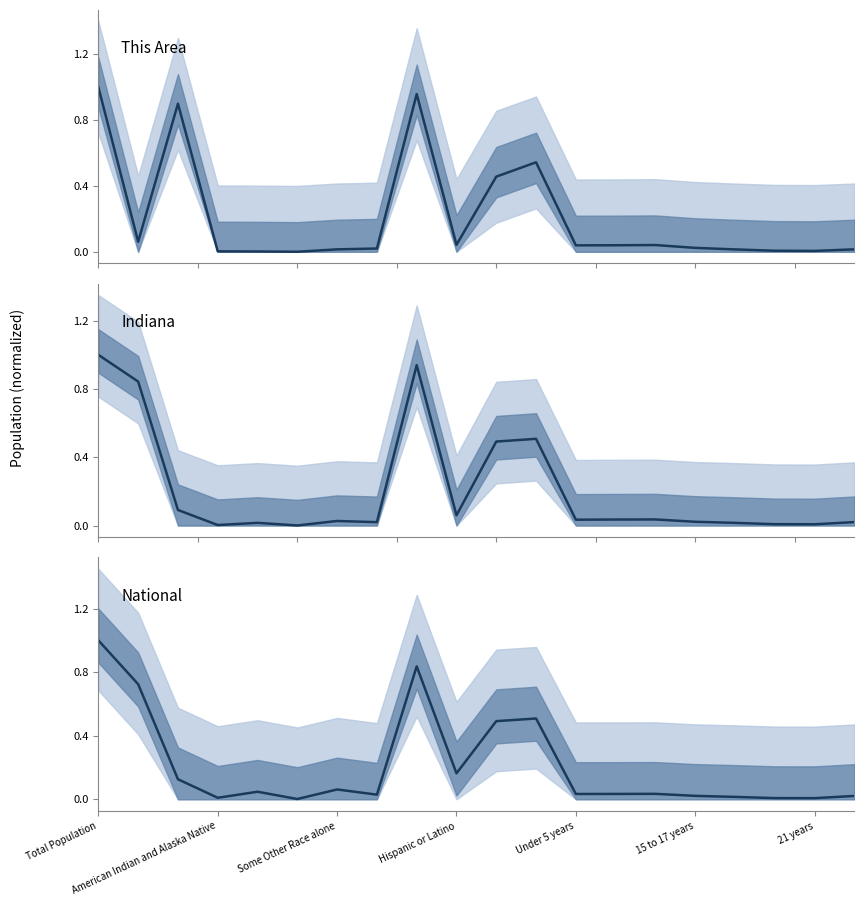

Between Total Population and 16, which series saw the biggest shift?

This Area